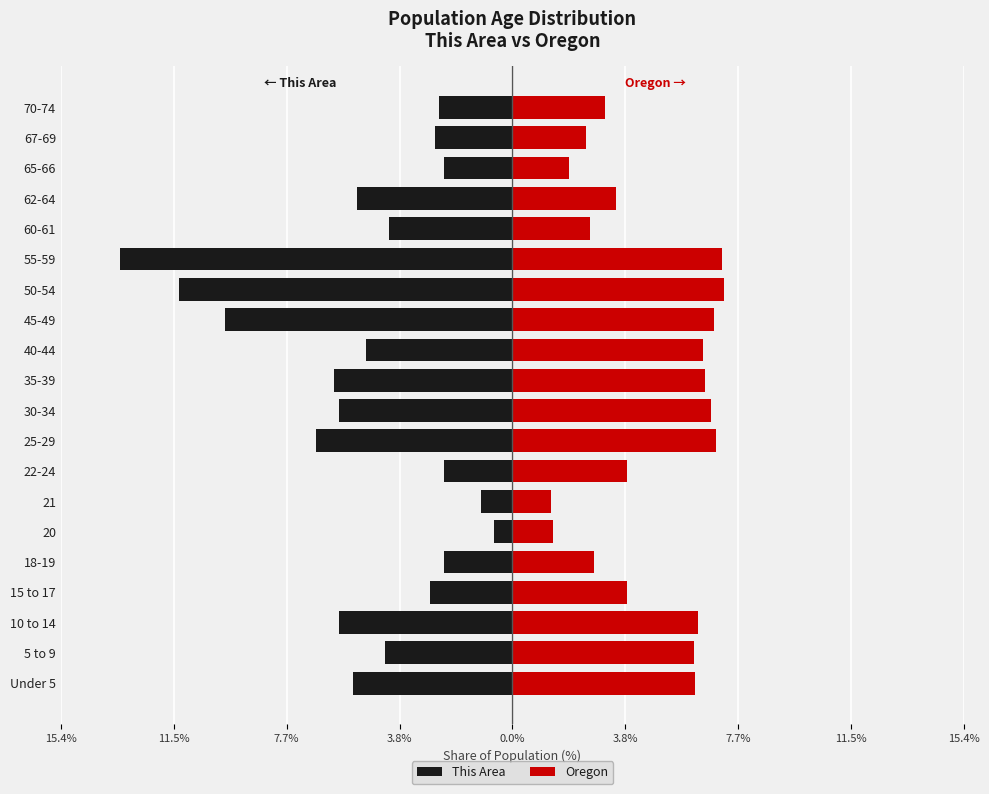

Does the chart contain stacked bars?

No